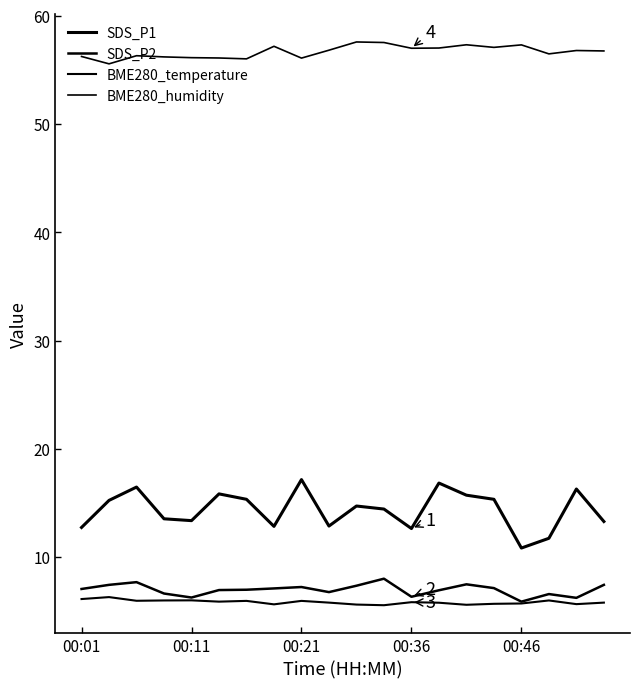

Reading right to left, extract all data points from this chart.

SDS_P1: 13.3	16.3	11.8	10.8	15.3	15.7	16.9	12.7	14.4	14.7	12.9	17.2	12.8	15.3	15.8	13.4	13.6	16.5	15.2	12.8
SDS_P2: 7.5	6.2	6.6	5.9	7.2	7.5	7.0	6.3	8.0	7.4	6.8	7.2	7.1	7.0	7.0	6.3	6.7	7.7	7.5	7.1
BME280_temperature: 5.8	5.7	6.0	5.7	5.7	5.6	5.8	5.8	5.6	5.6	5.8	6.0	5.7	6.0	5.9	6.0	6.0	6.0	6.3	6.1
BME280_humidity: 56.8	56.8	56.5	57.3	57.1	57.3	57.0	57.0	57.5	57.6	56.8	56.1	57.2	56.0	56.1	56.1	56.2	56.3	55.6	56.2